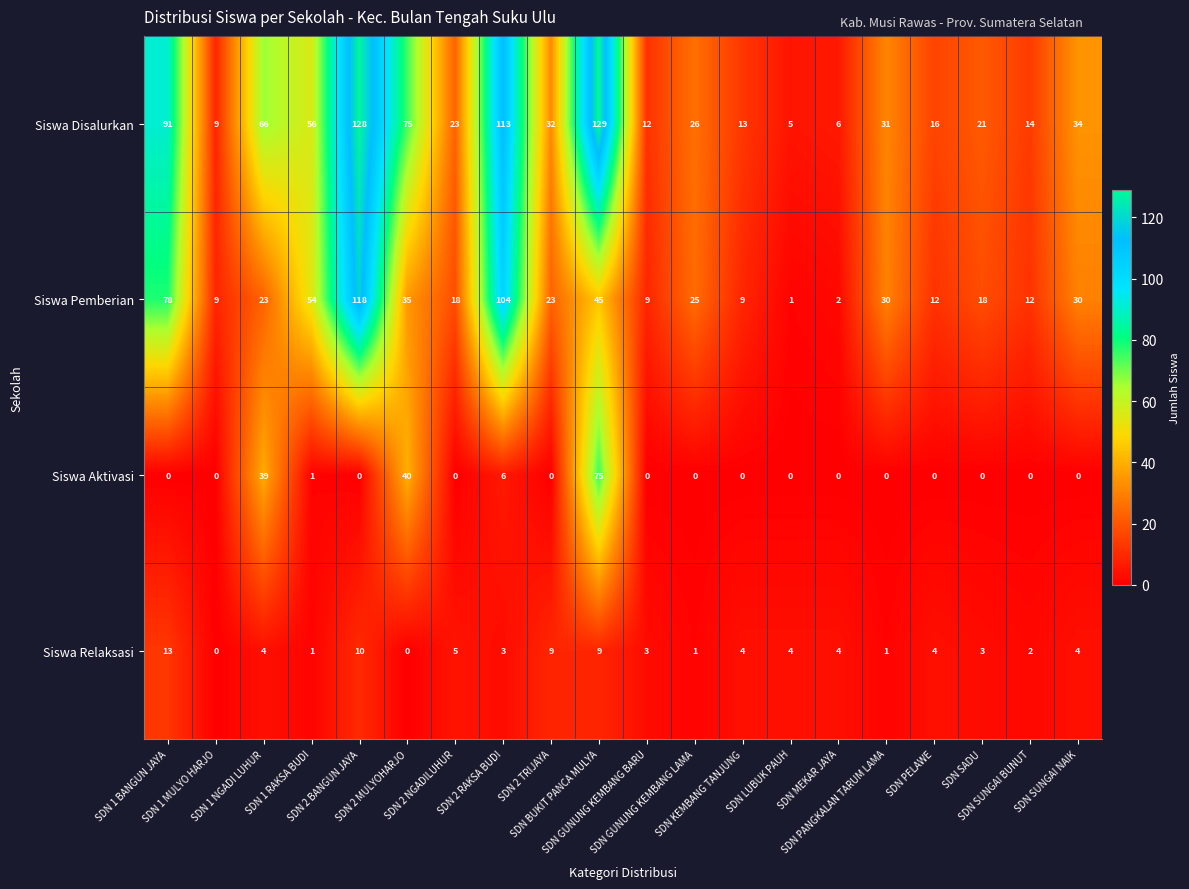

At how many categories does at least one series exceed 88?

4